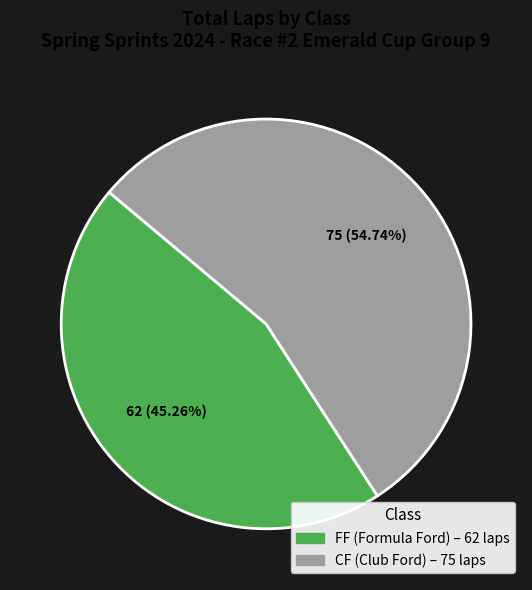

Is there a majority slice in this chart?

Yes